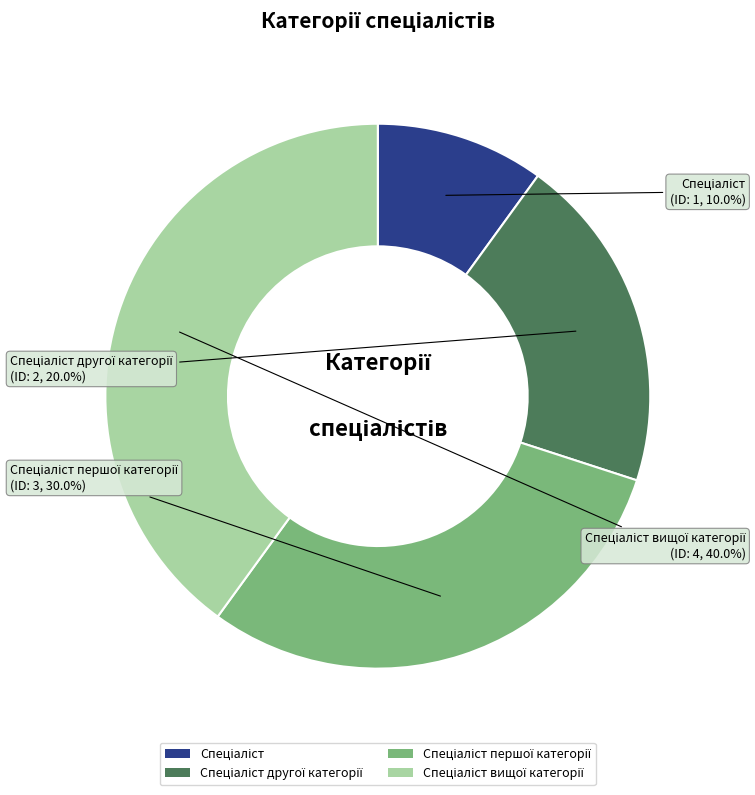

Does any single category account for the majority?

No